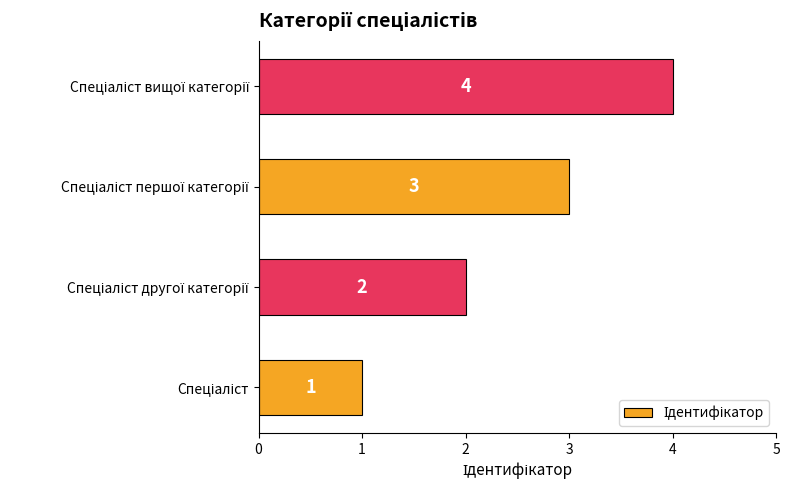

Does the chart contain stacked bars?

No